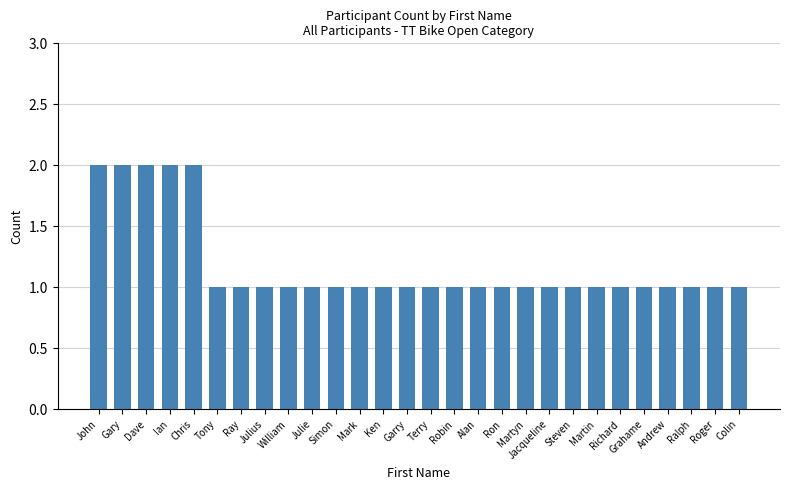

What is the label of the 22nd bar from the right?

Ray